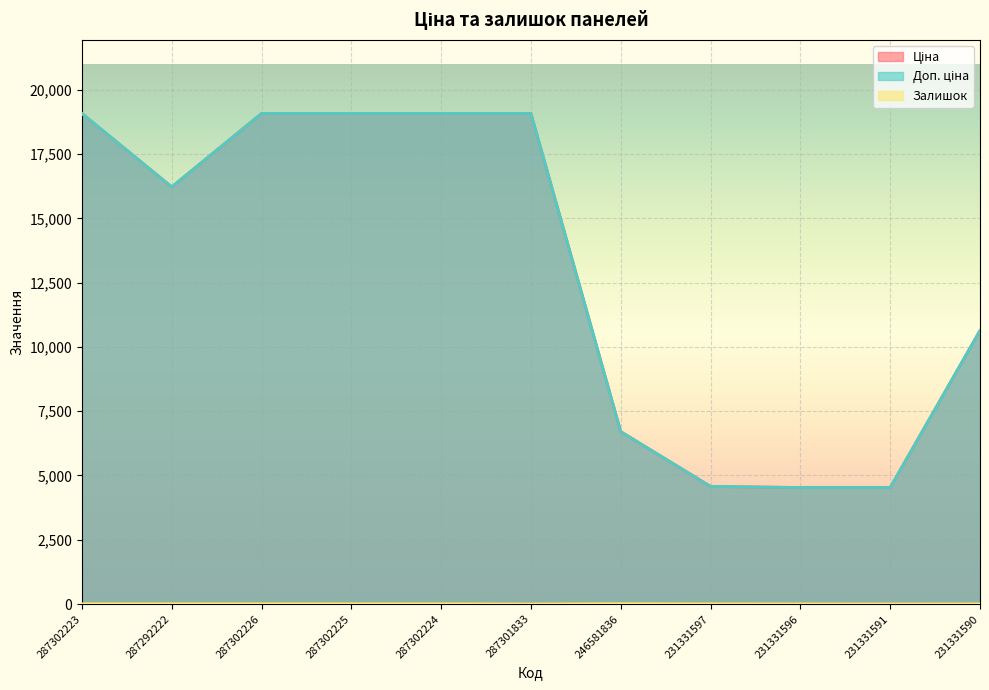

True or false: Залишок has more than 0 points higher than both neighbors.

True